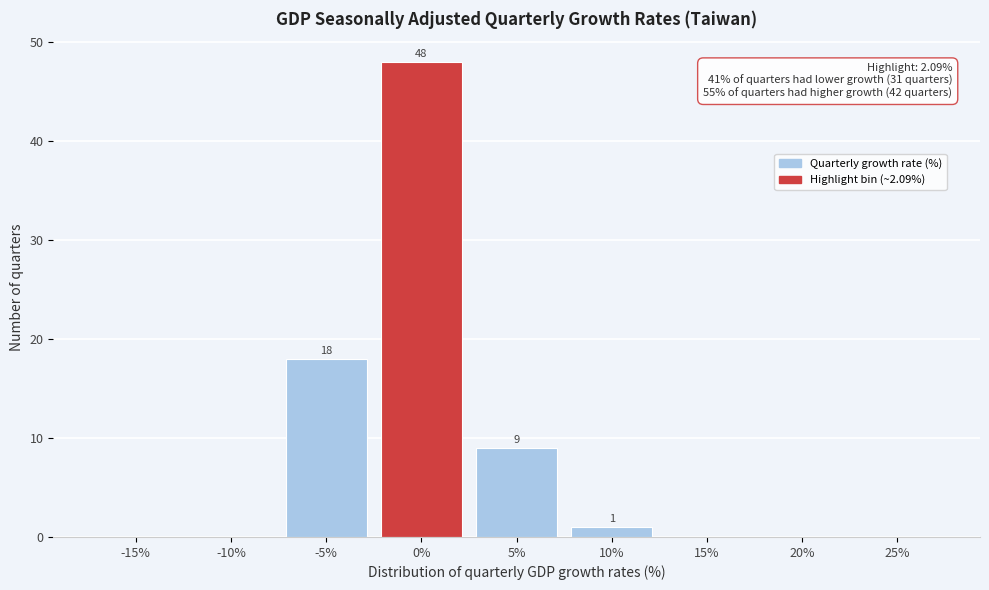

Reading left to right, extract all data points from this chart.

-15%=0	-10%=0	-5%=18	0%=48	5%=9	10%=1	15%=0	20%=0	25%=0